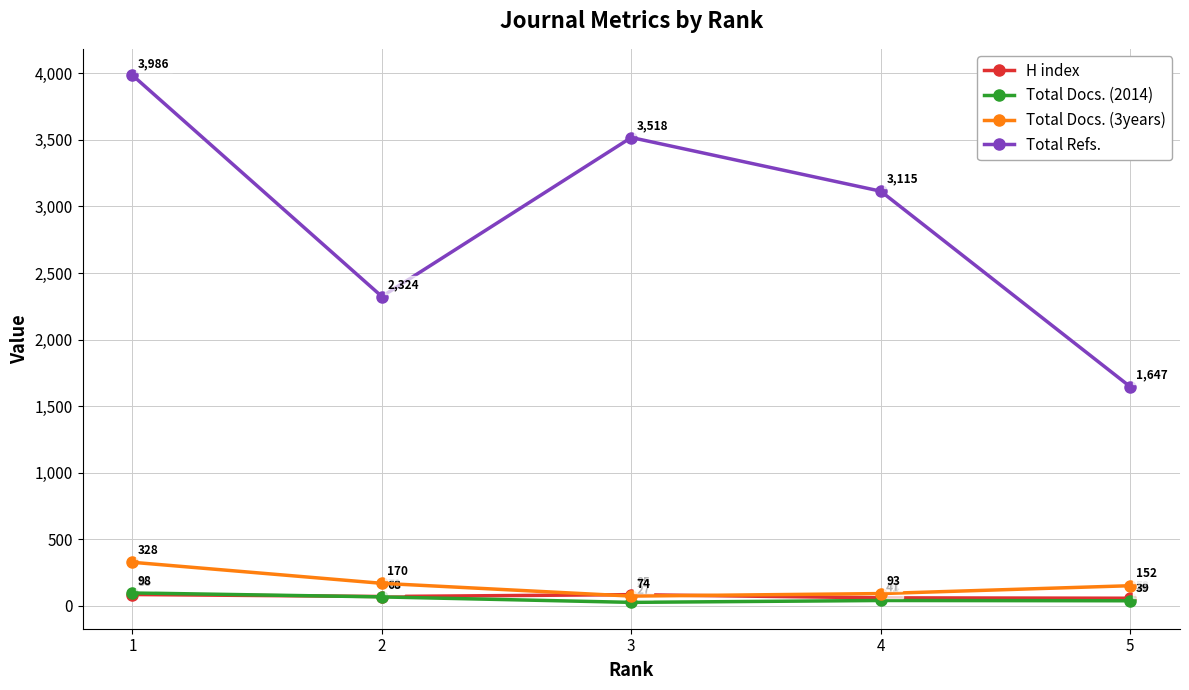

What is the total value across all series at 4?

3310